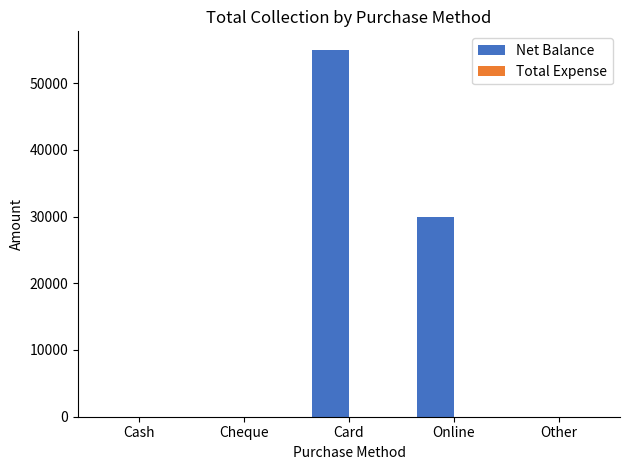

At which label is the value closest to 27500?

Online